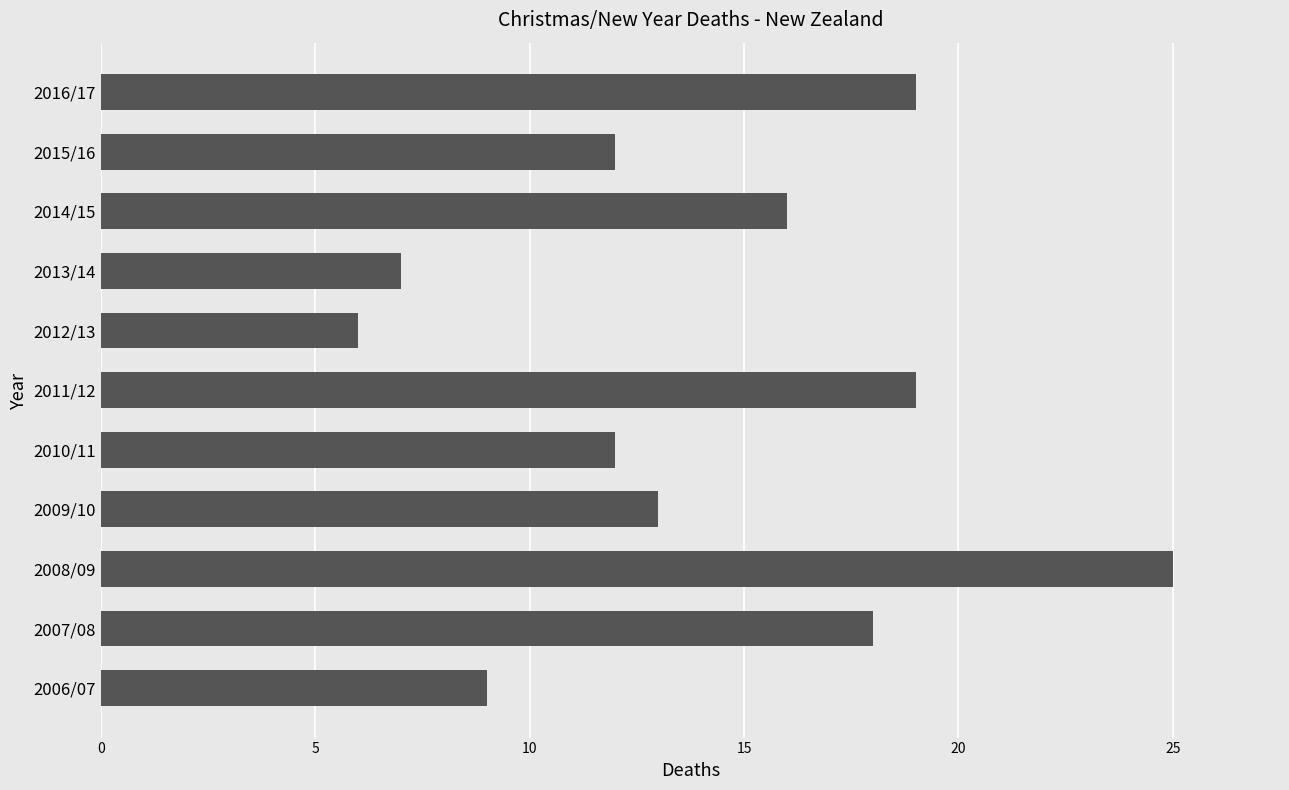

What is the average value?

14